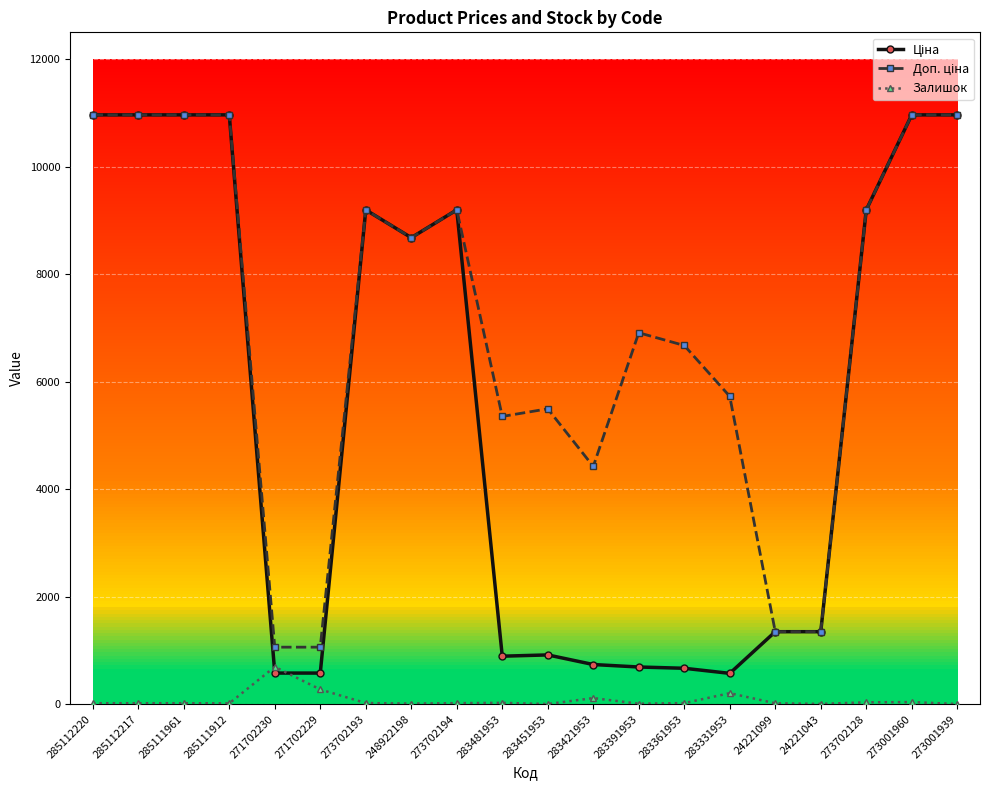

What is the value of the Залишок point at the 5th from the left?

694.0